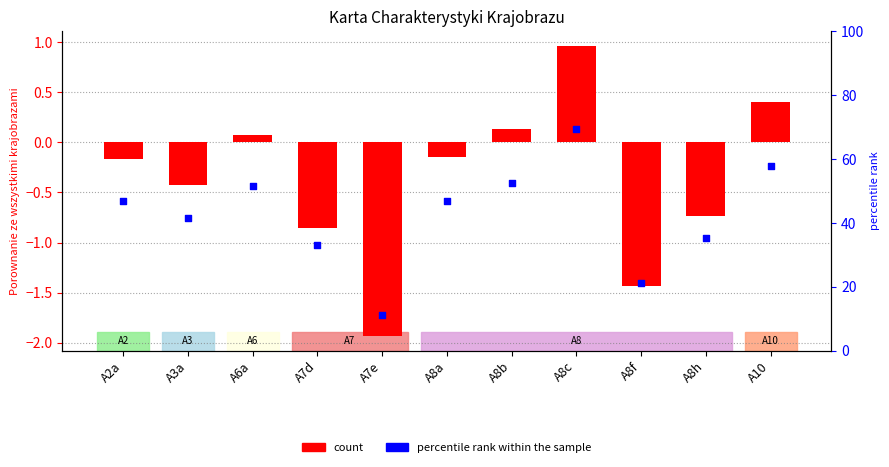

Which series contains the lowest Y value?

Porownanie